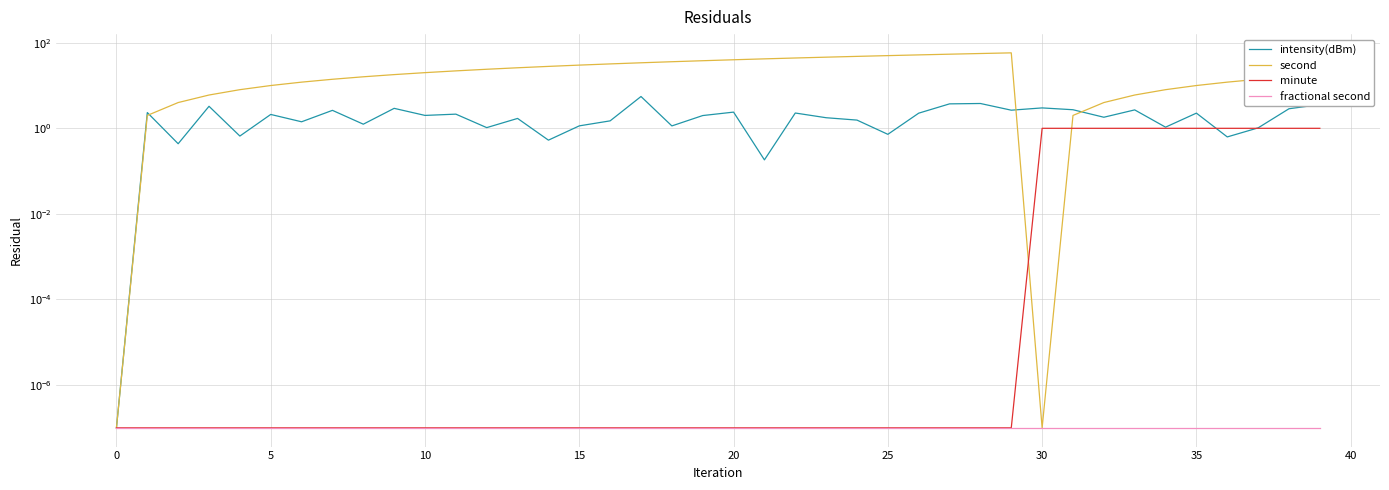

True or false: fractional second and intensity(dBm) cross at least once.

False